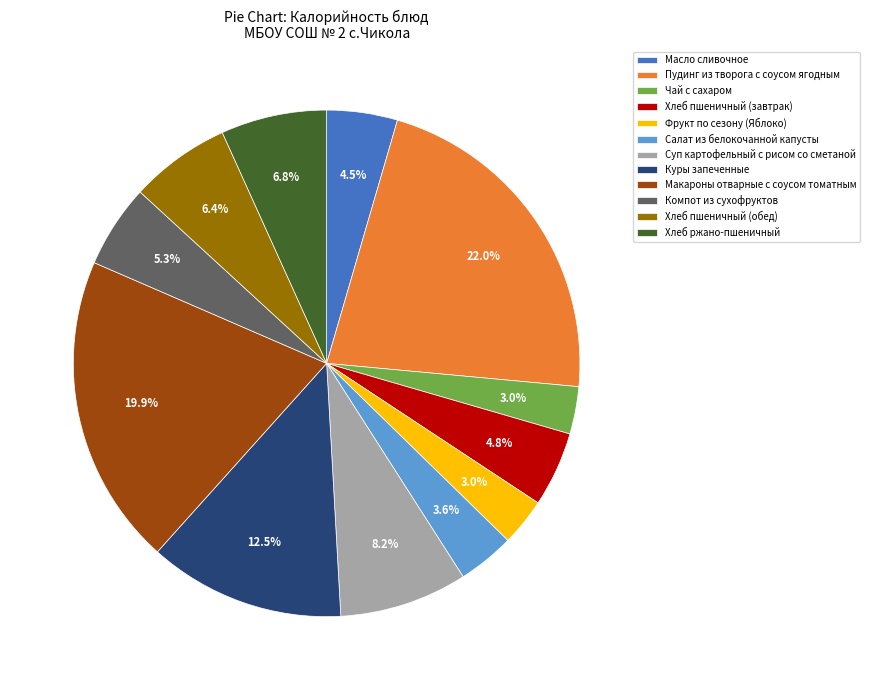

Combined, what portion of the pie is Хлеб пшеничный (завтрак) and Суп картофельный с рисом со сметаной?

13.0%